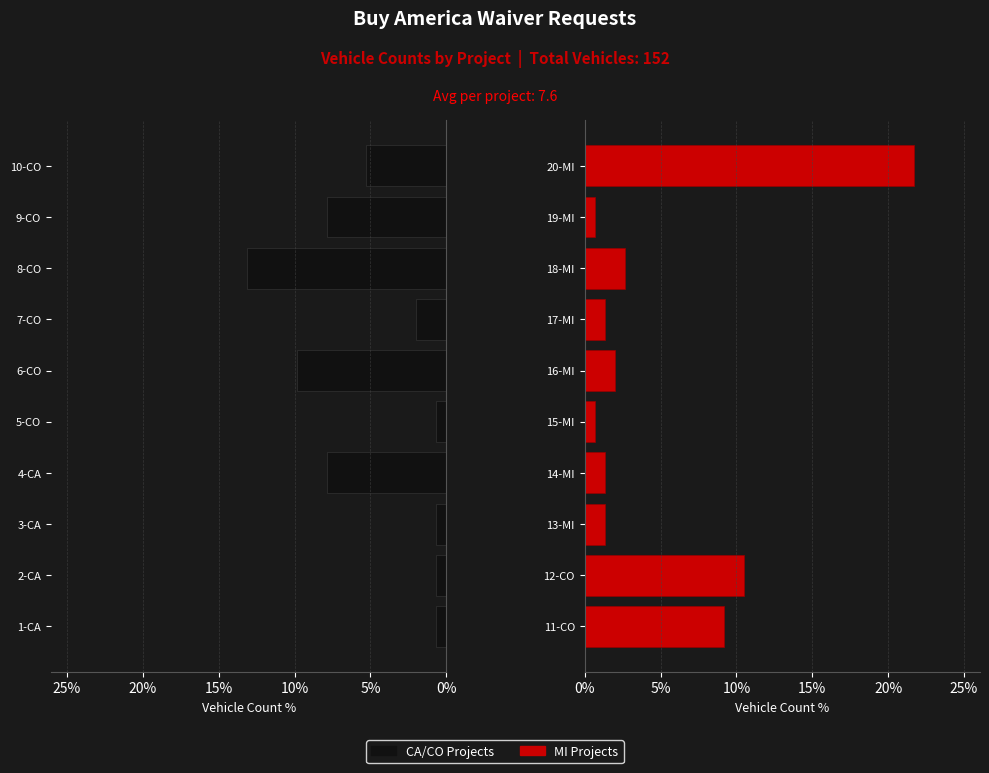

What is the approximate value of MI Projects at 20-MI?

21.7